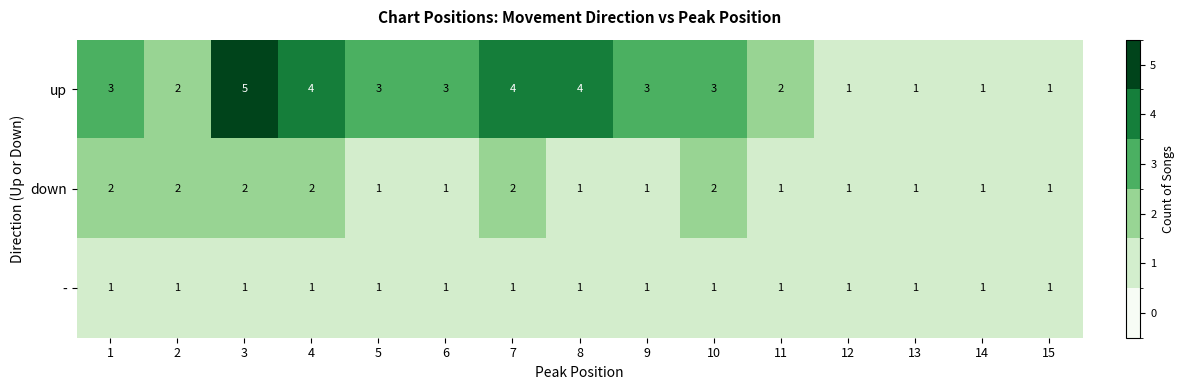

What is the sum of all down values?

21